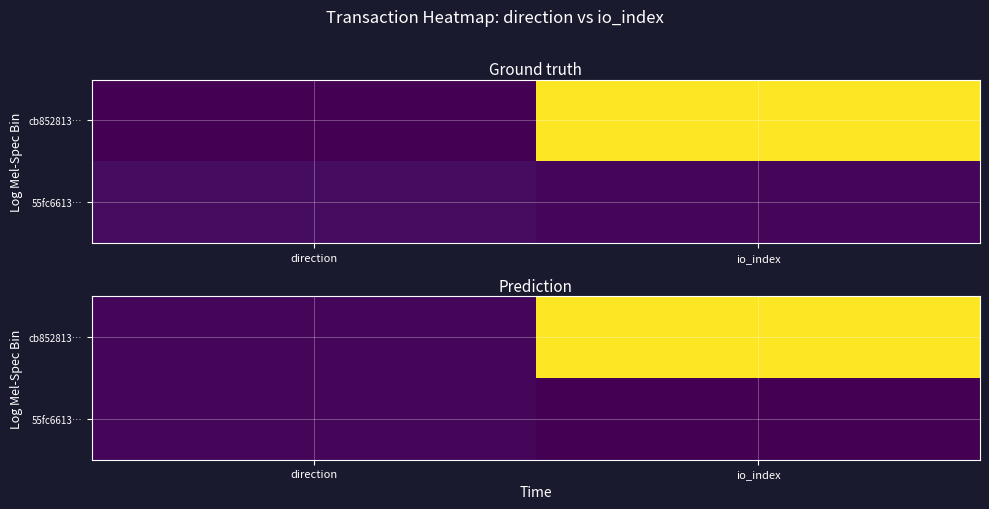

True or false: cb852813… has a value of 1 at direction.

False